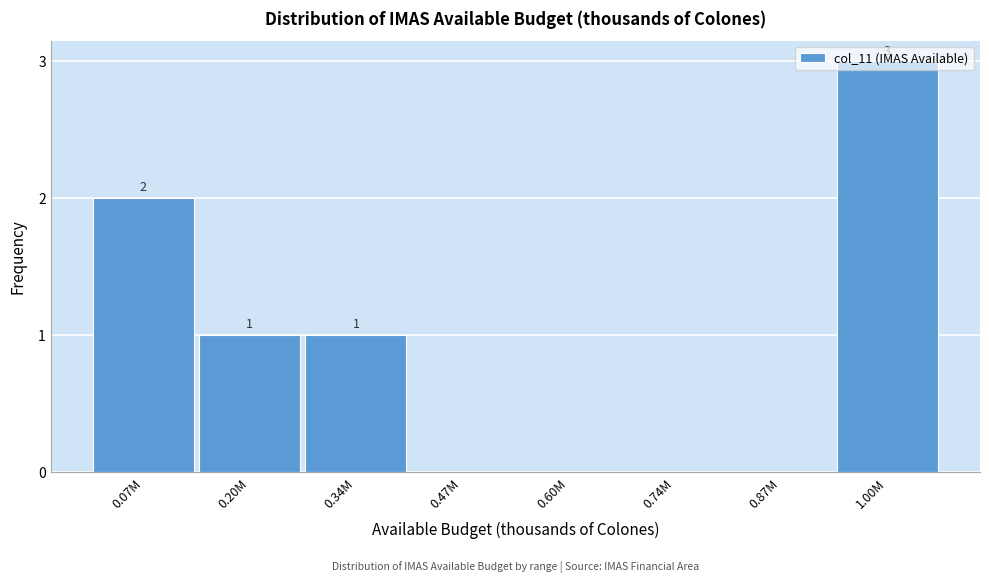

What is the sum of all values?

7